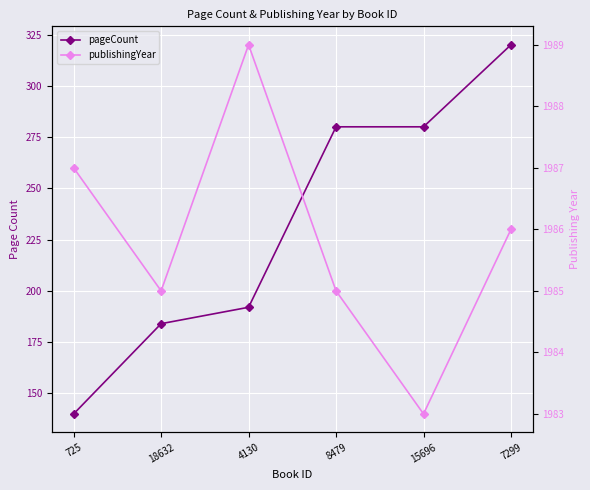

At which category is the sum across all series the highest?

7299